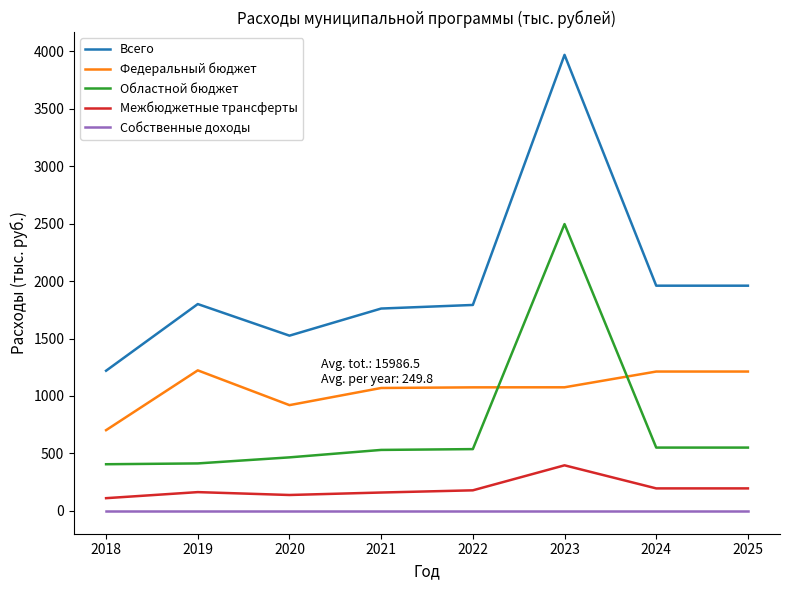

Which category has the lowest value in the Федеральный бюджет series?

2018